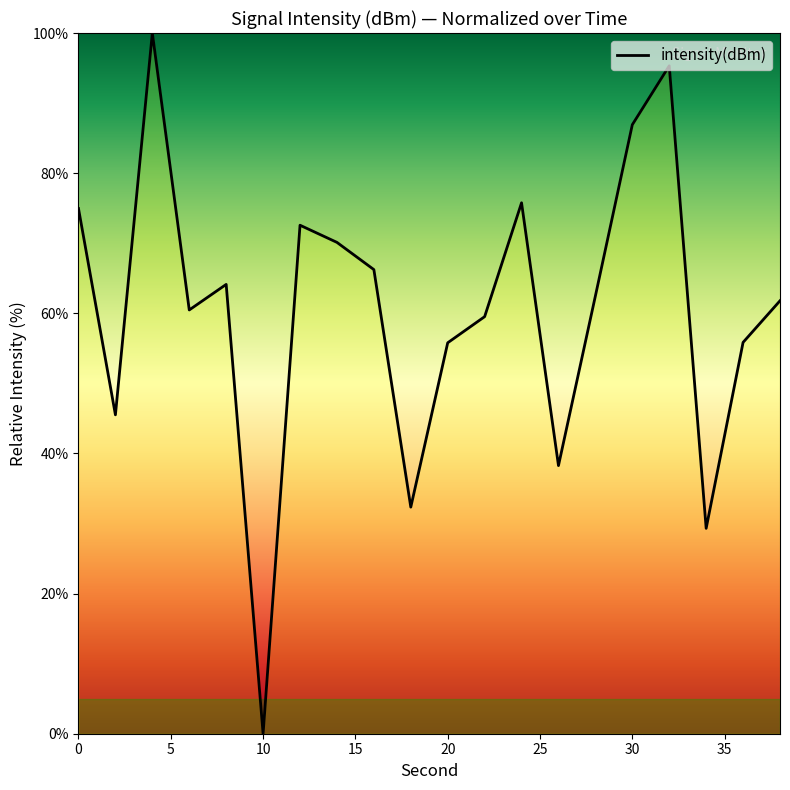

What is the maximum value shown in the chart?

100.0